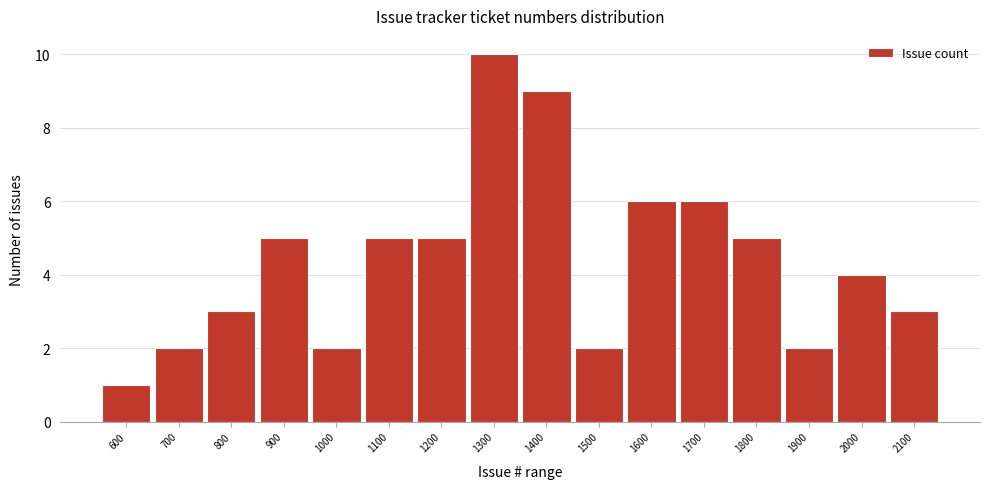

Reading left to right, transcribe all the data shown in this chart.

1	2	3	5	2	5	5	10	9	2	6	6	5	2	4	3